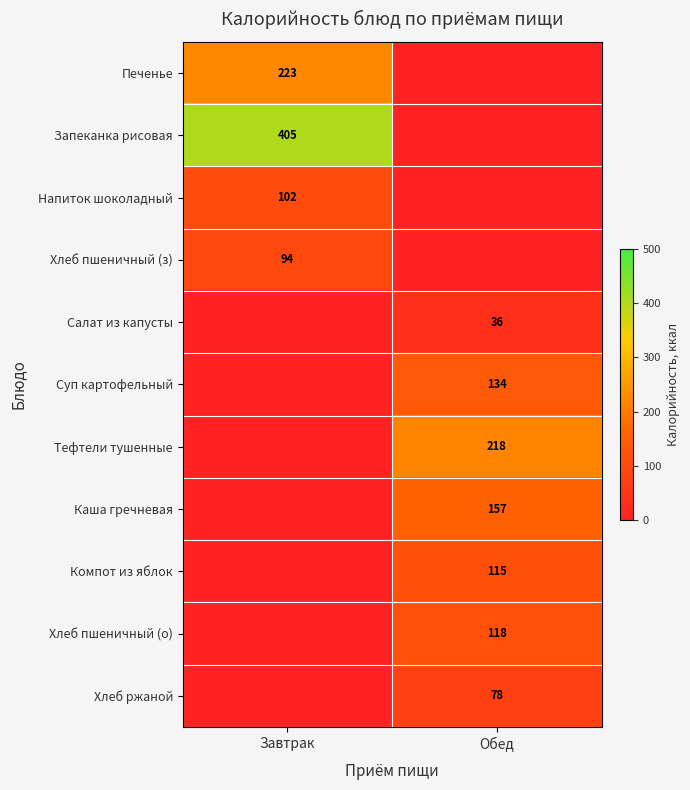

Is it true that Суп картофельный equals 134 at Обед?

True